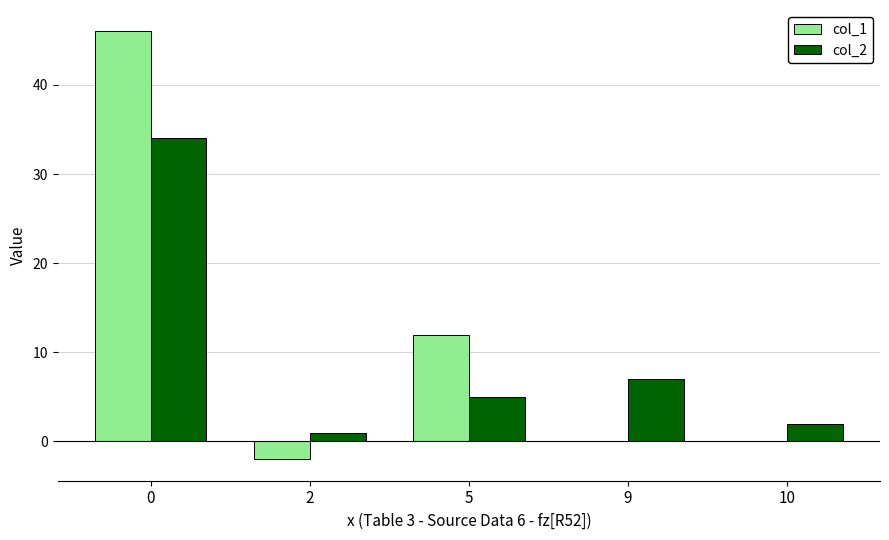

Is it true that col_2 equals 7 at 5?

False